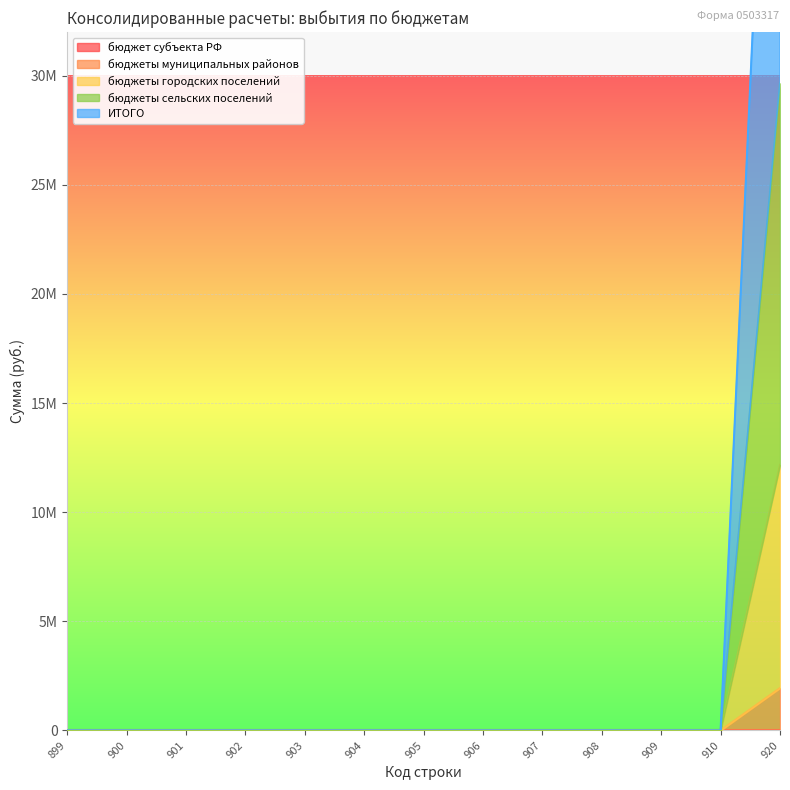

Which series has the largest total across all categories?

ИТОГО